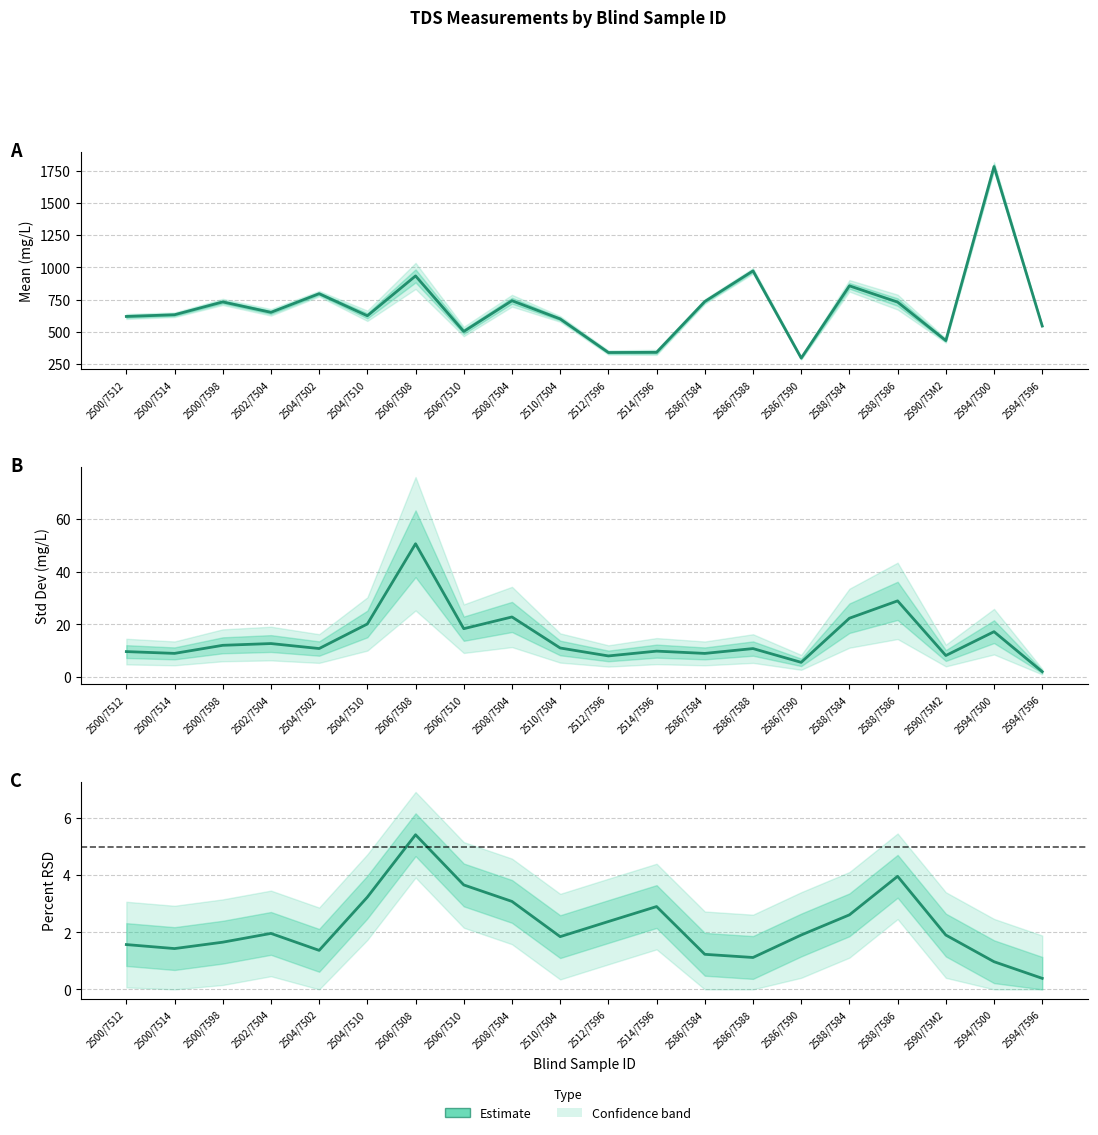

The Std Dev (Estimate) series shows 12.7 at 2590/75M2. True or false?

False